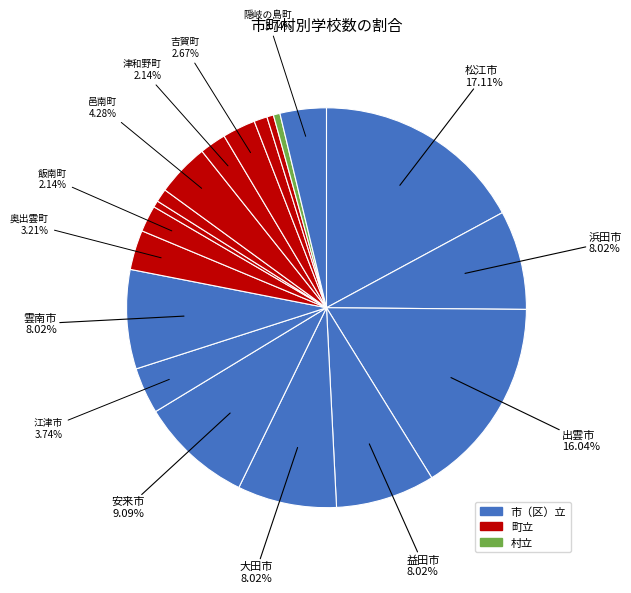

To the nearest percent, what is the average slice percentage?

5%